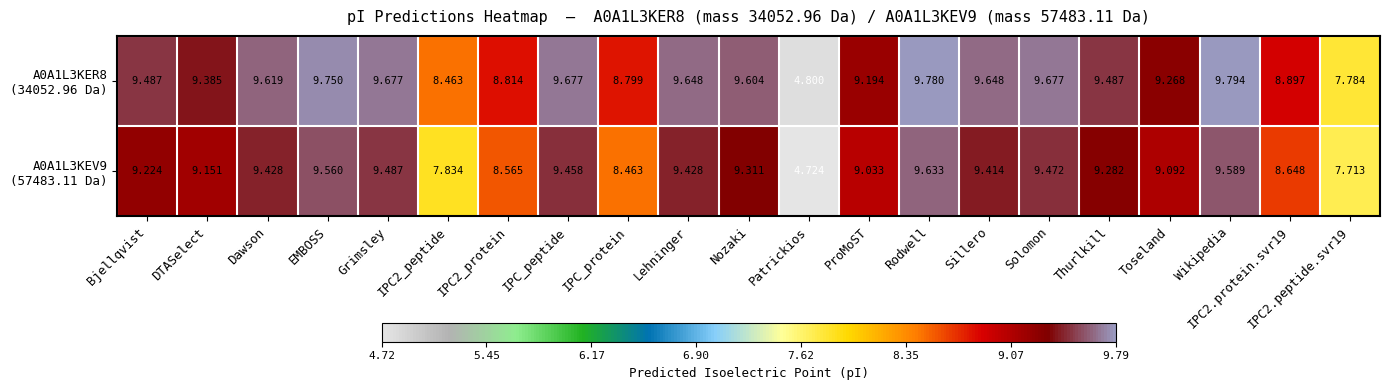

At which category does the chart reach its peak across all series?

Wikipedia